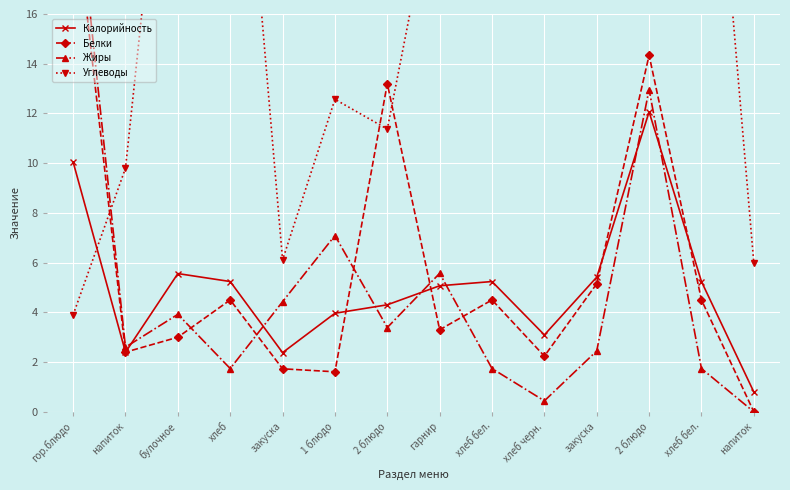

Which series has the largest total across all categories?

Углеводы